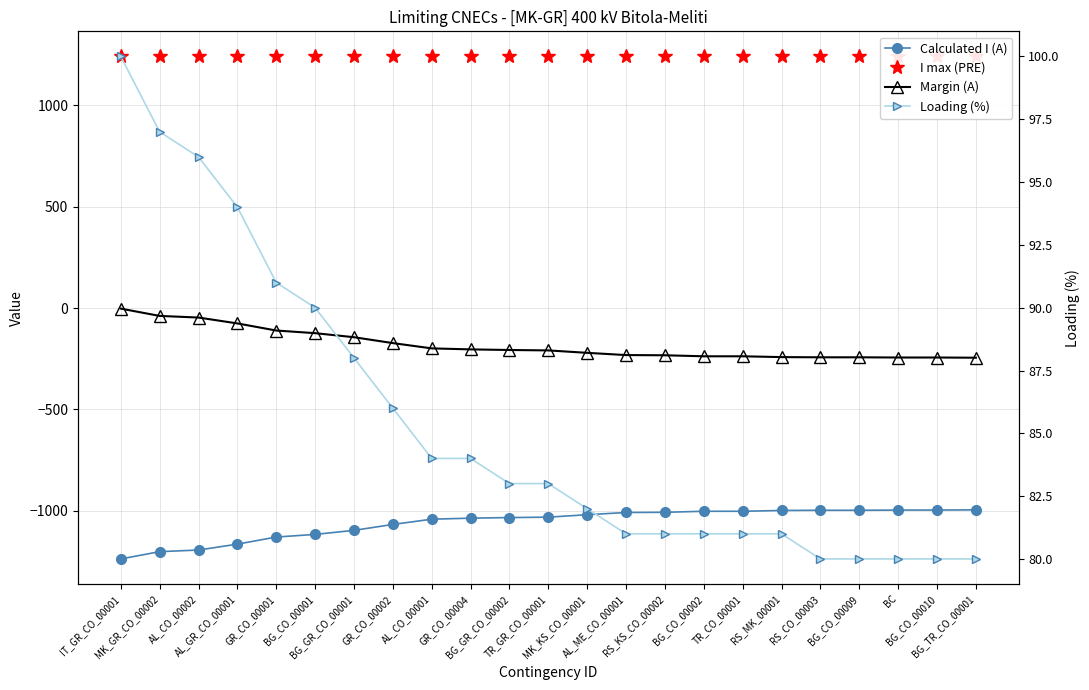

True or false: Calculated I (A) has a value of -1868 at BG_CO_00001.

False